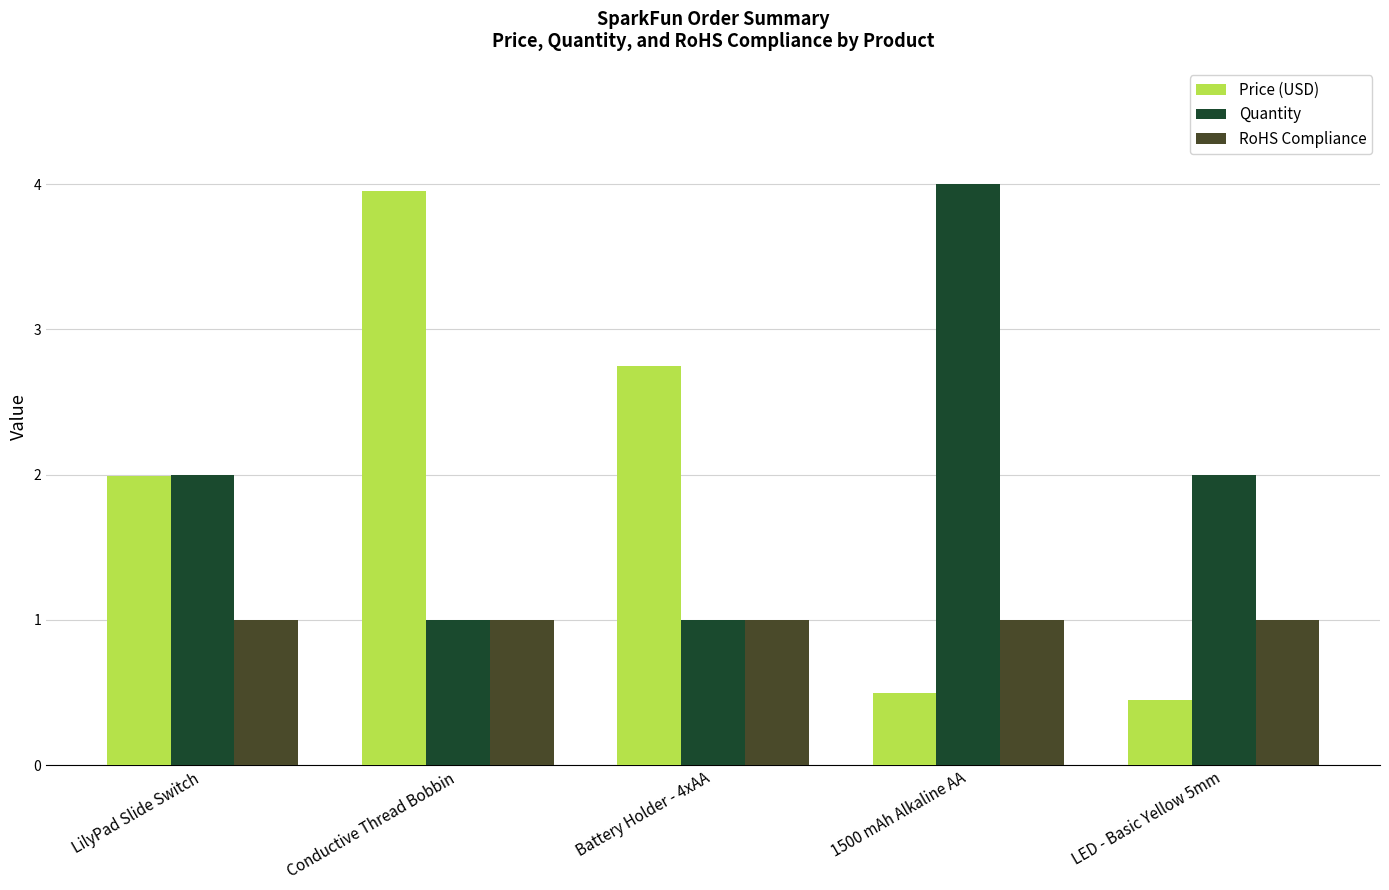

What is the total value across all series at 1500 mAh Alkaline AA?

5.5